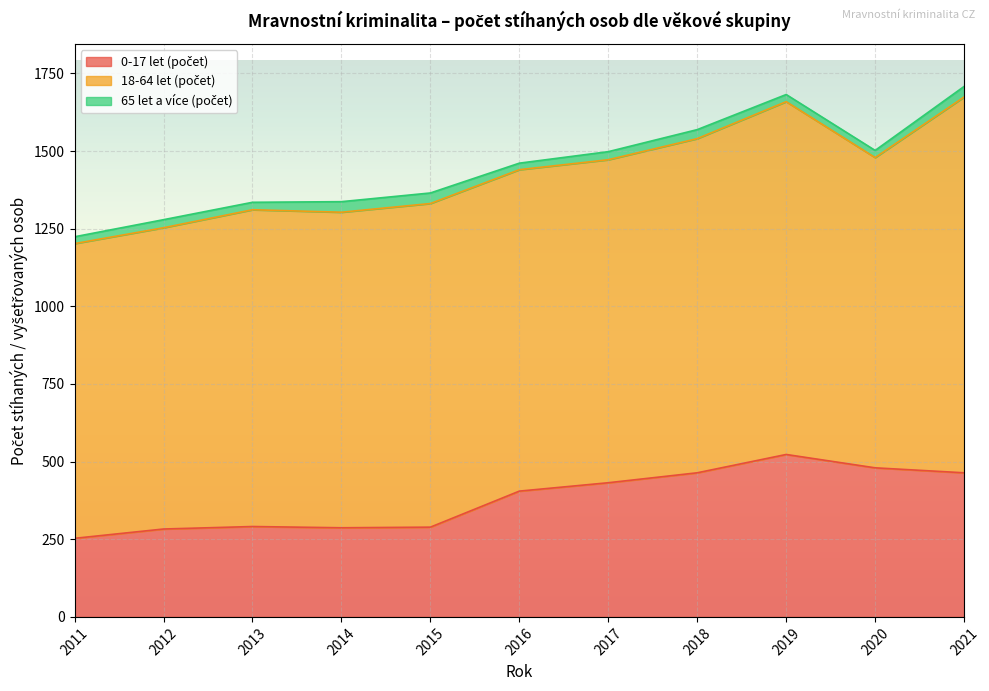

Where is the first local maximum for 18-64 let (počet)?

2013